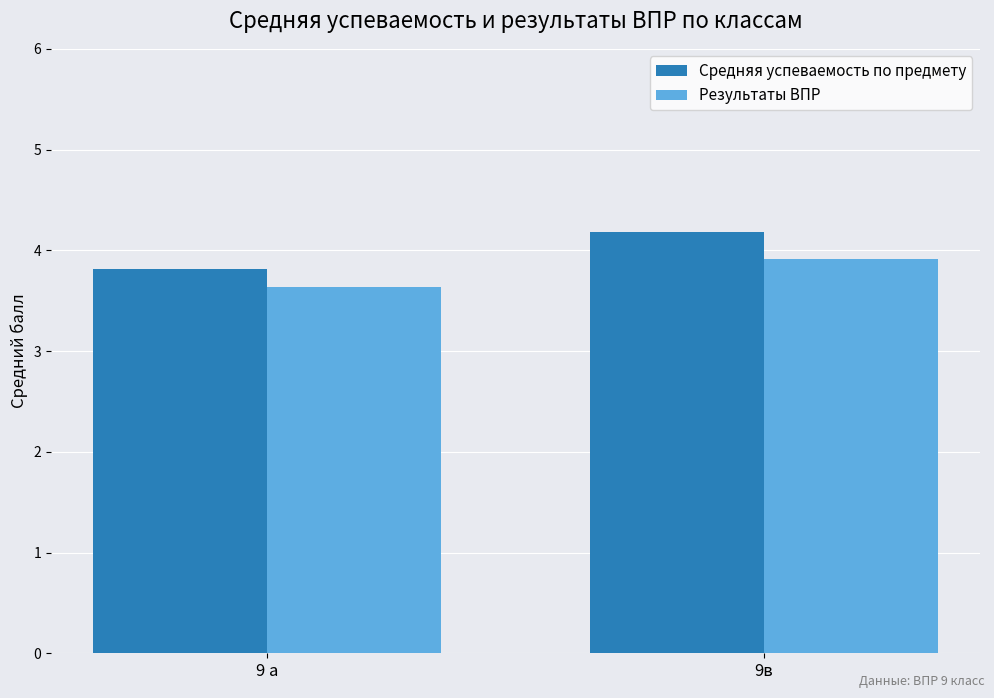

Which series changed the most between 9 а and 9в?

Средняя успеваемость по предмету